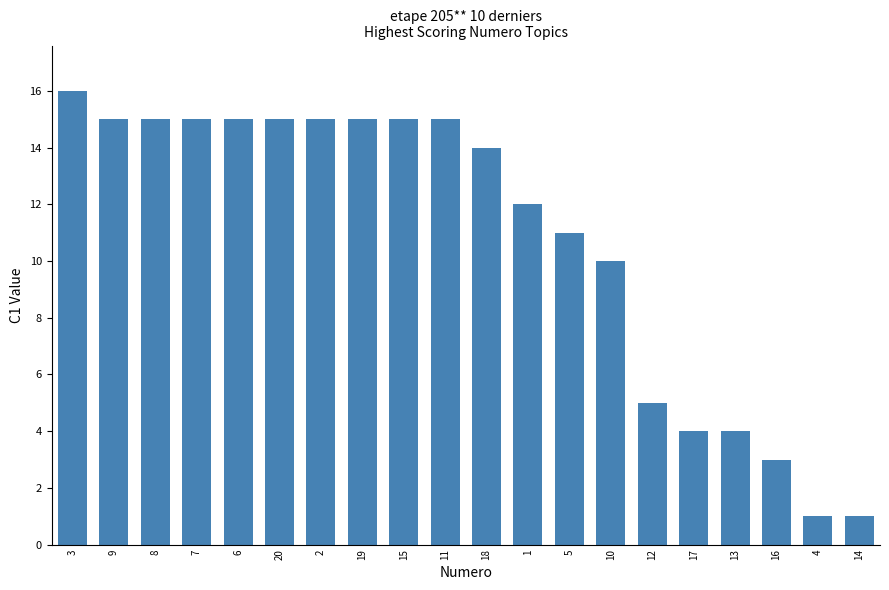

At which label is the value closest to 8?

10